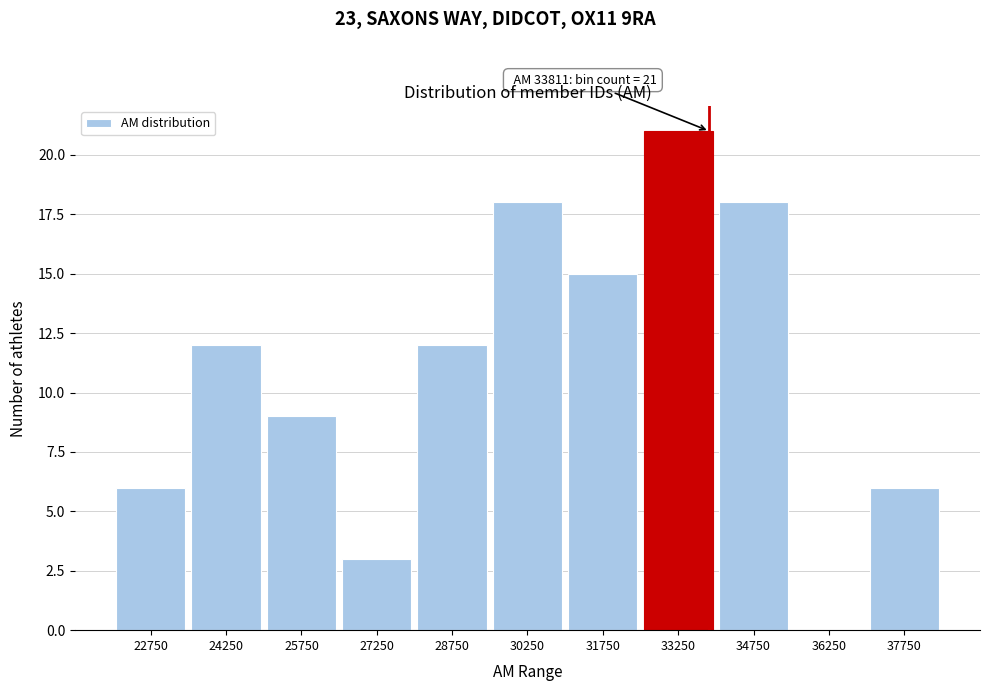

Over which range of the x-axis is the bar tallest?

32500 to 34000